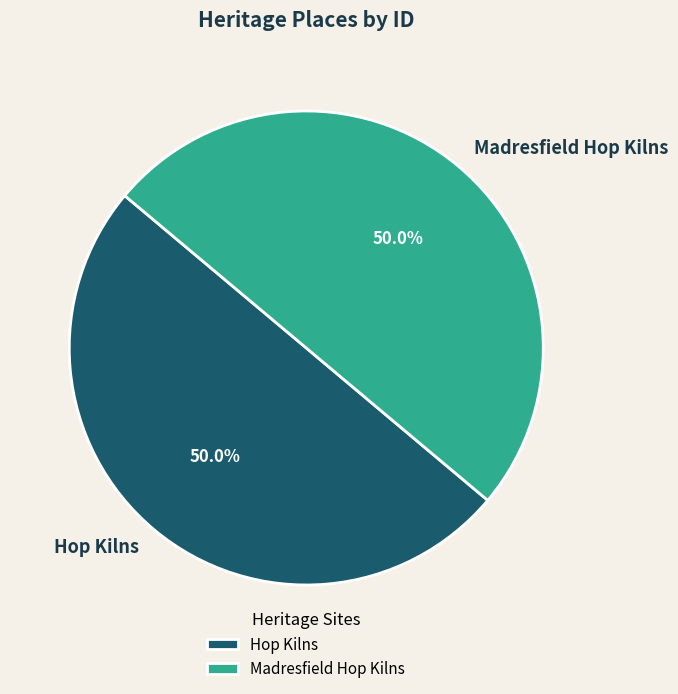

What is the ratio of the value at Hop Kilns to the value at Madresfield Hop Kilns?

1.0